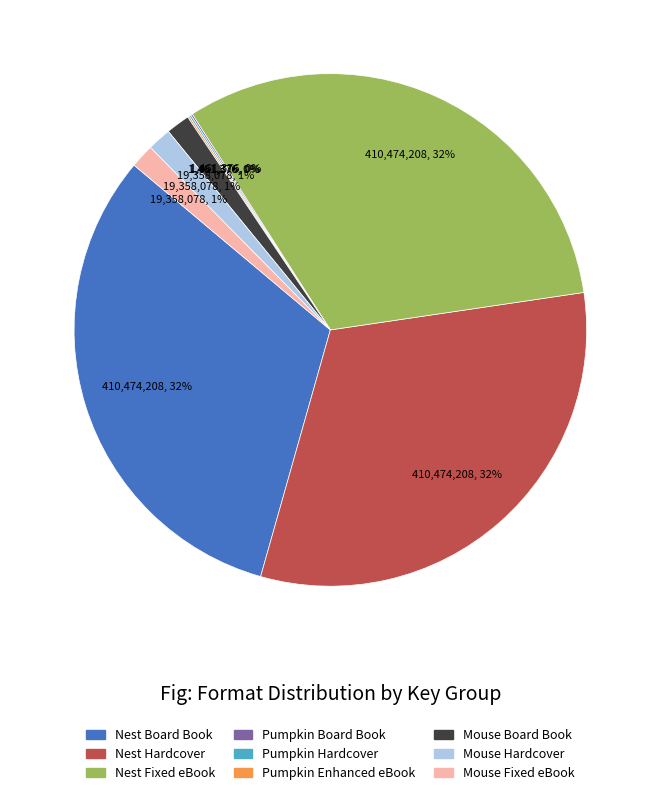

To the nearest percent, what is the average slice percentage?

11%